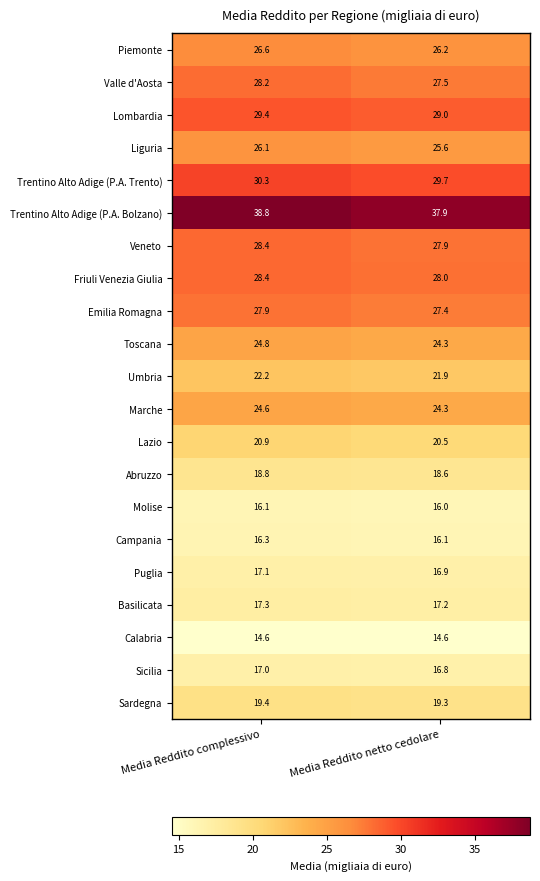

At how many categories does at least one series exceed 22?

2